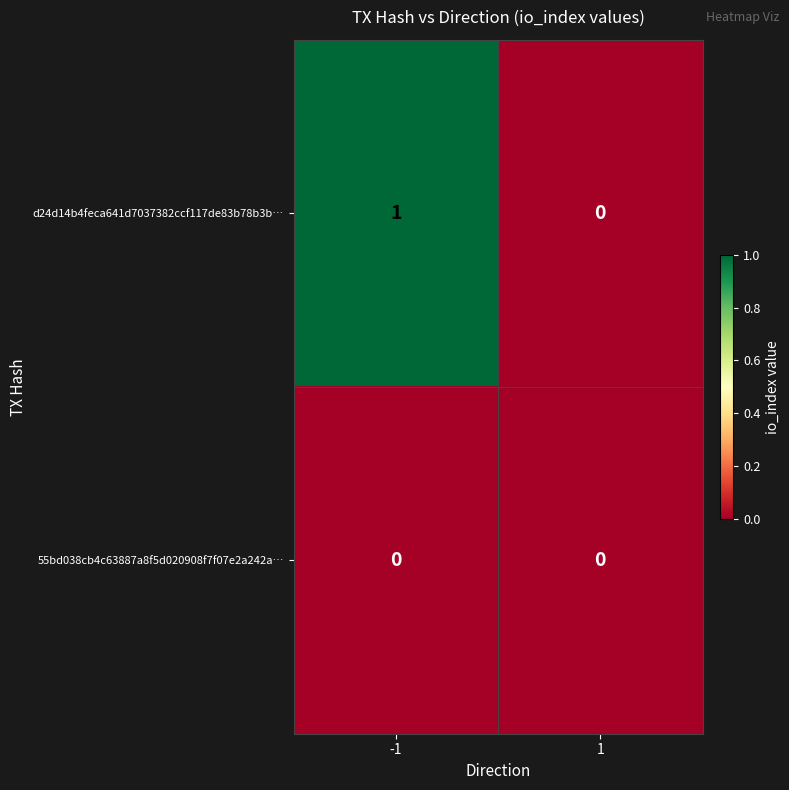

Rank the series by their average value, from highest to lowest.

d24d14b4feca641d7037382ccf117de83b78b3b…, 55bd038cb4c63887a8f5d020908f7f07e2a242a…